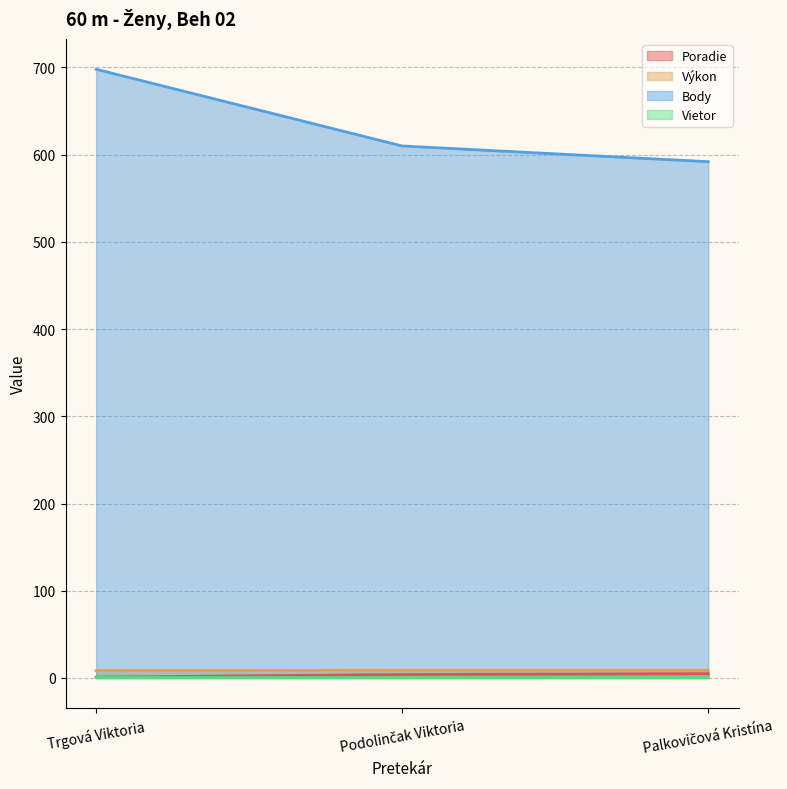

Where does the Poradie series first go above 4?

Palkovičová Kristína